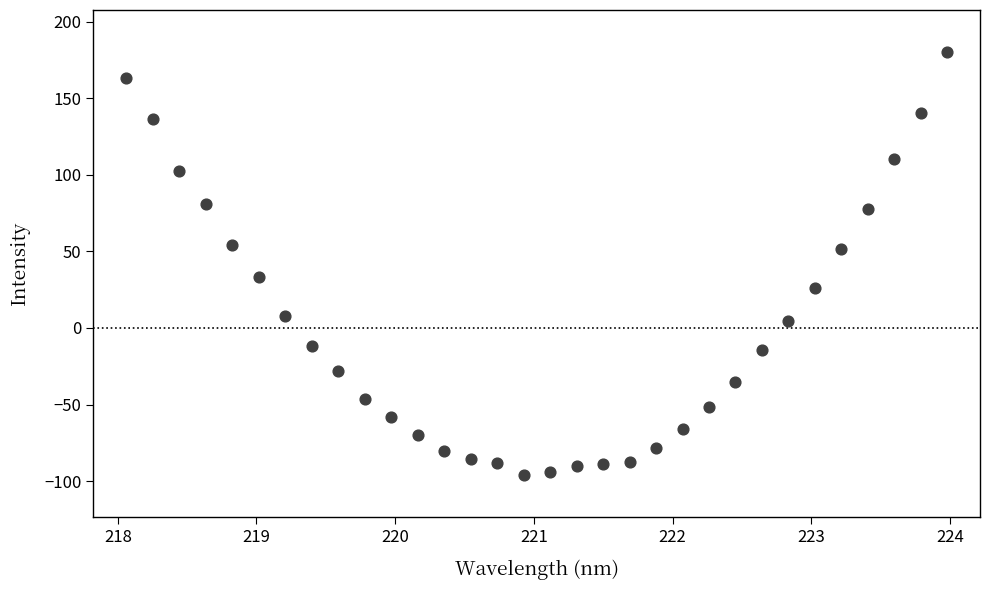

What is the range of X values (max minus min)?

5.9